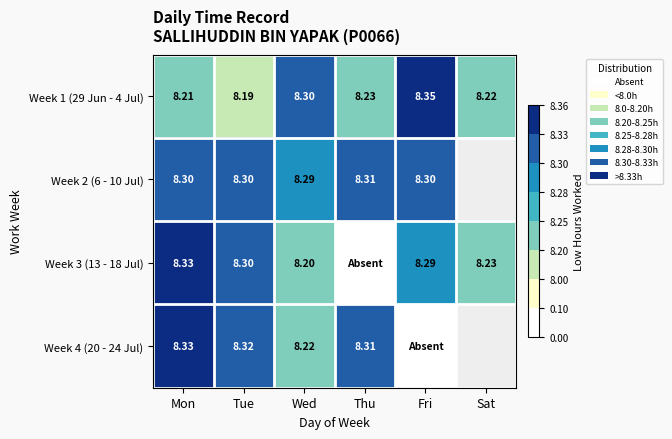

Rank the categories by Week 1 (29 Jun - 4 Jul) value from highest to lowest.

Fri, Wed, Thu, Sat, Mon, Tue